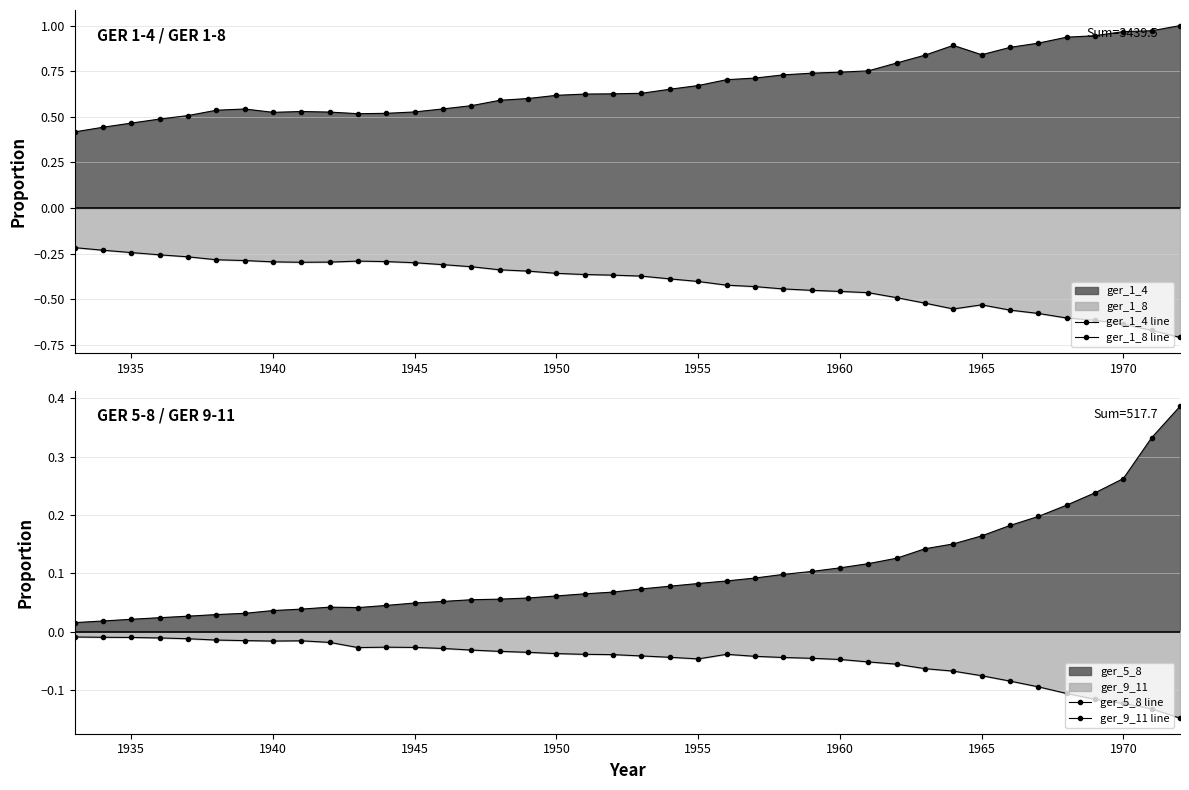

What is the sum of all ger_1_4 line values?

27.0